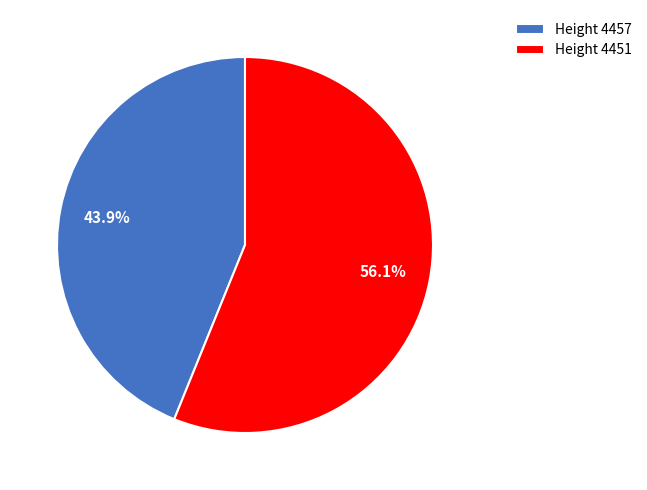

Which category has the smallest portion of the pie?

Height 4457